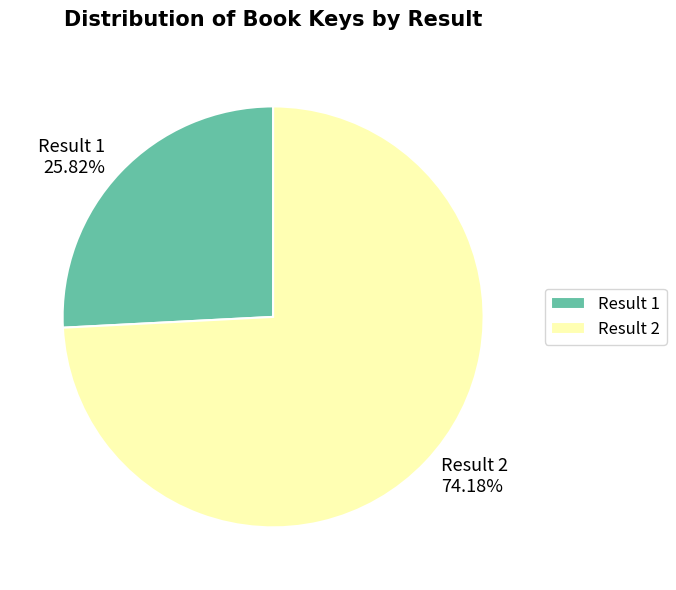

Which slice is the smallest?

Result 1